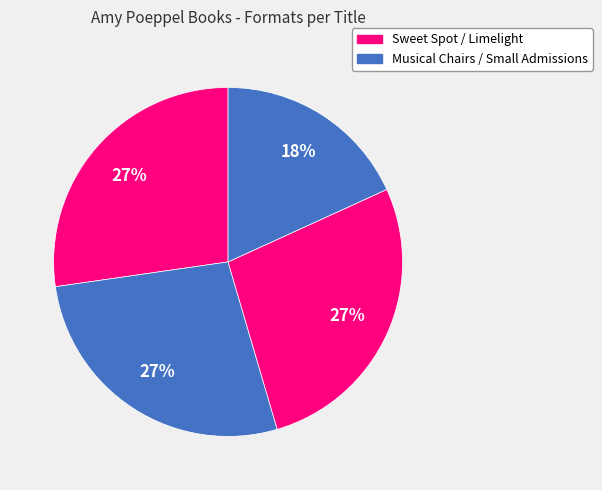

Is there a majority slice in this chart?

No